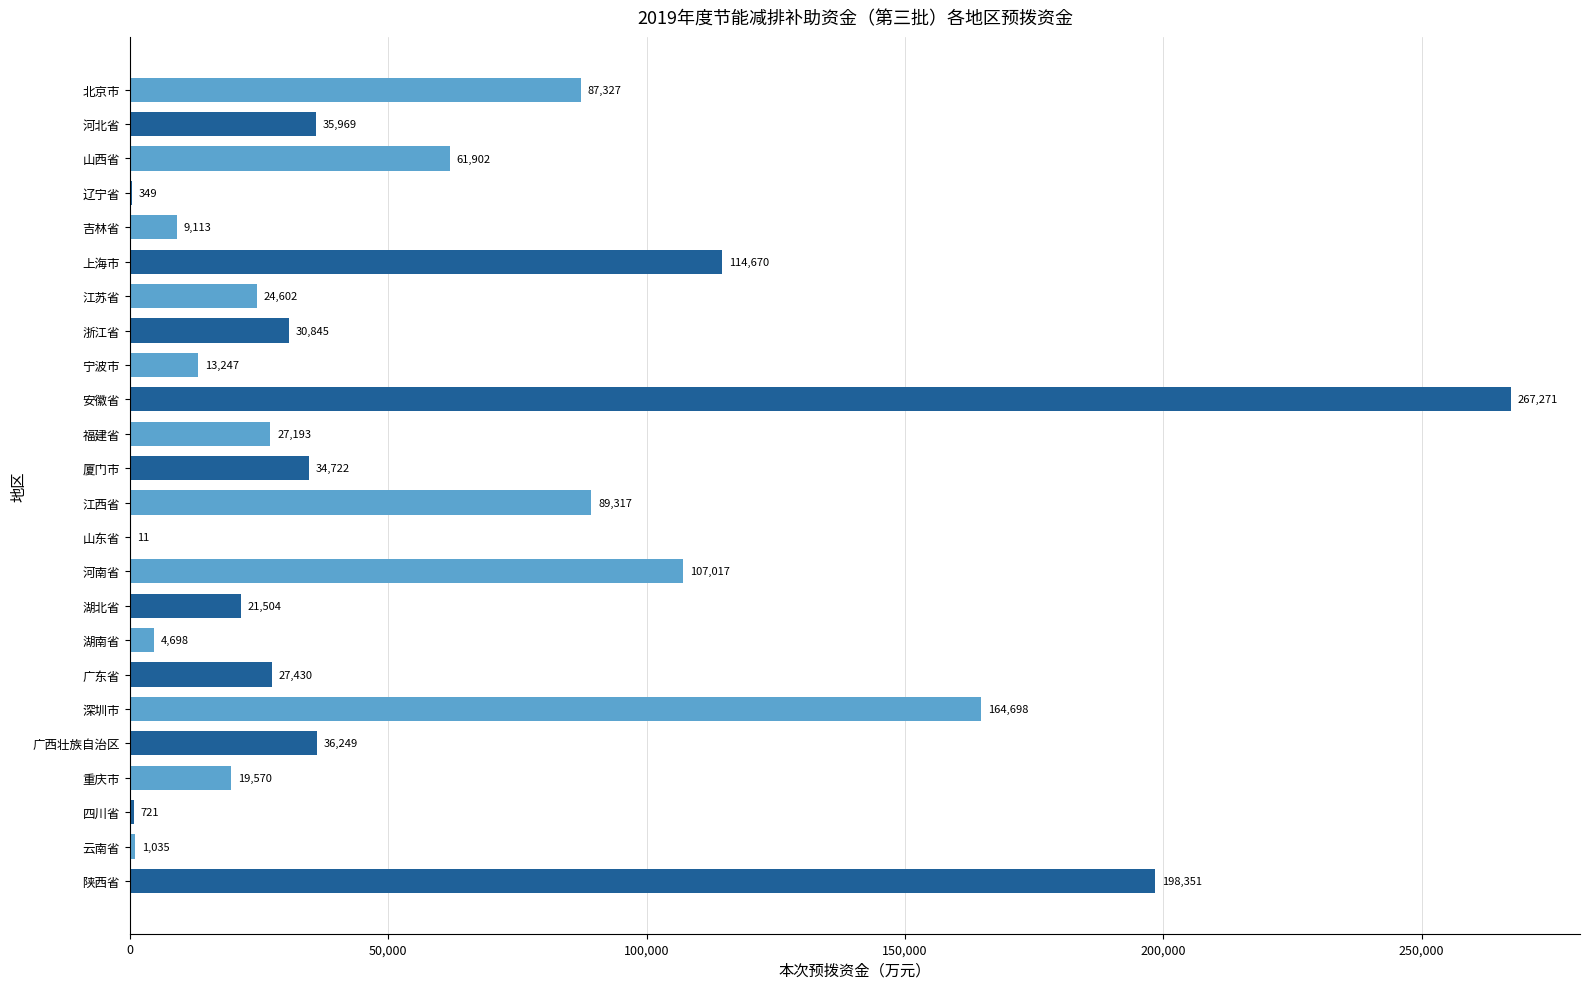

Reading top to bottom, extract all data points from this chart.

北京市=87327	河北省=35969	山西省=61902	辽宁省=349	吉林省=9113	上海市=114670	江苏省=24602	浙江省=30845	宁波市=13247	安徽省=267271	福建省=27193	厦门市=34722	江西省=89317	山东省=11	河南省=107017	湖北省=21504	湖南省=4698	广东省=27430	深圳市=164698	广西壮族自治区=36249	重庆市=19570	四川省=721	云南省=1035	陕西省=198351